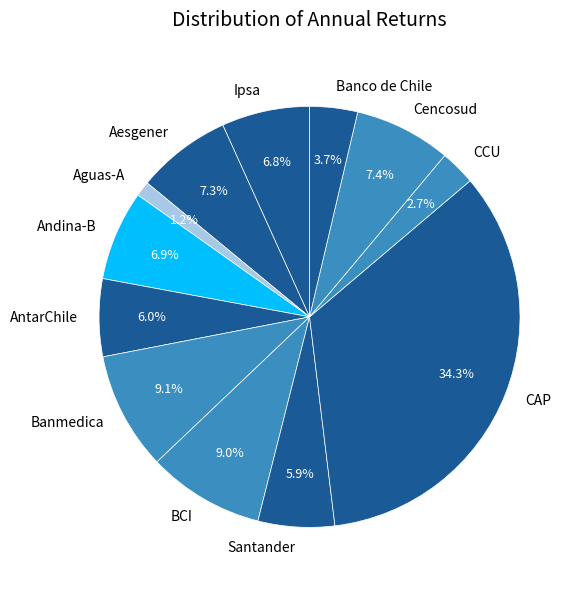

Is the sum of Ipsa and Banco de Chile greater than half?

No